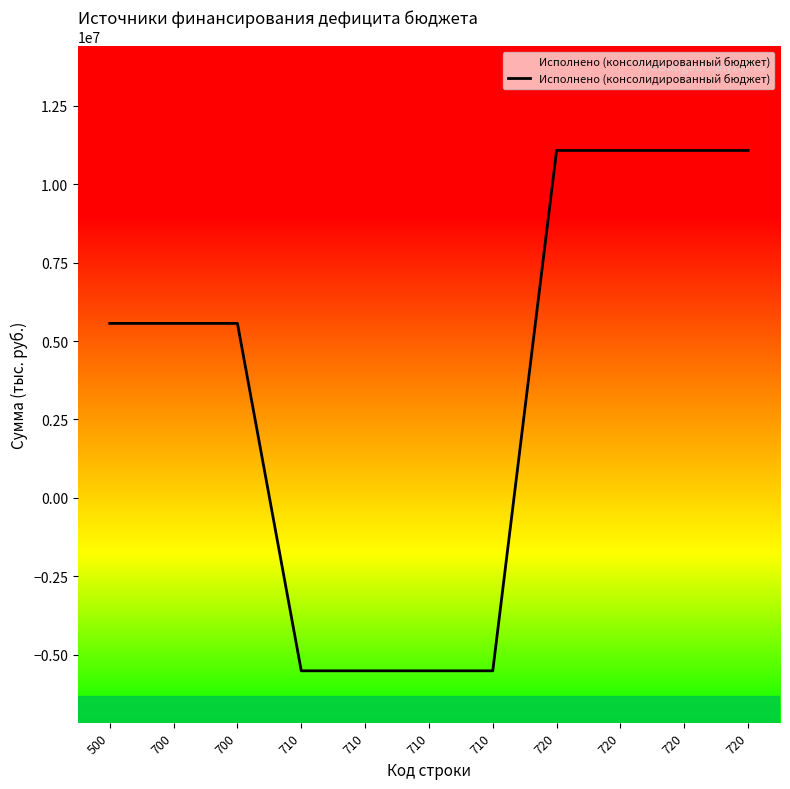

What value does the data have at 720?

11078699.6